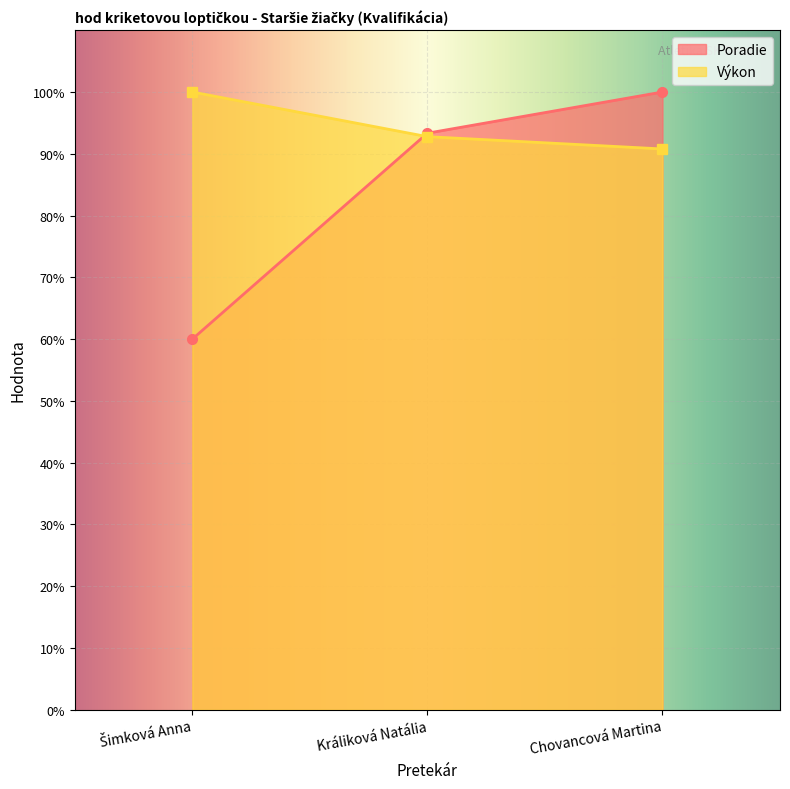

Reading left to right, what are all the values shown in this chart?

Poradie: Šimková Anna=60.0	Králiková Natália=93.3	Chovancová Martina=100.0
Výkon: Šimková Anna=100.0	Králiková Natália=92.8	Chovancová Martina=90.8